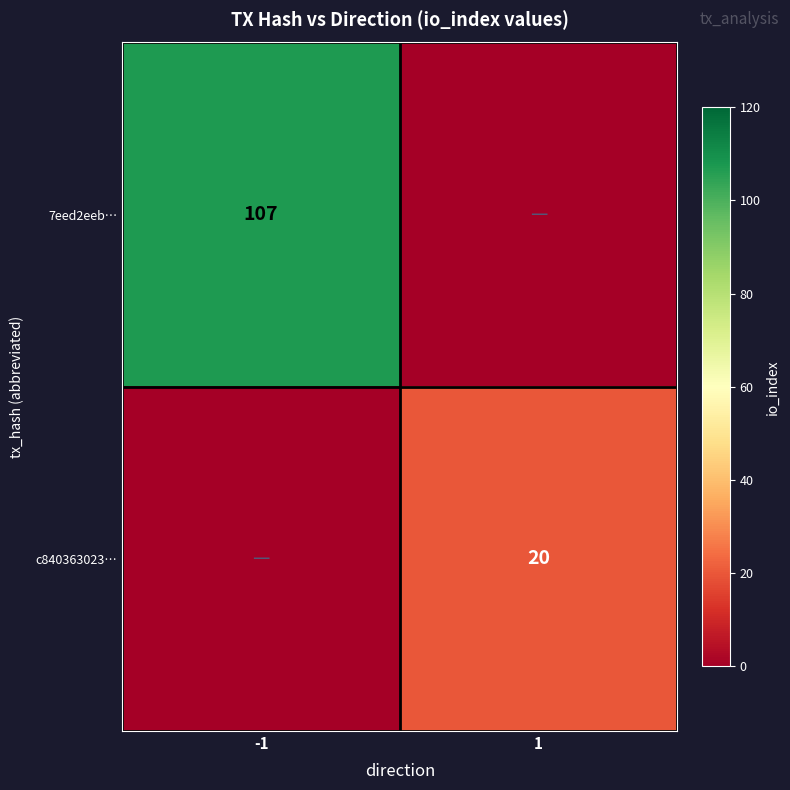

The value of 7eed2eeb… at -1 is 50. True or false?

False